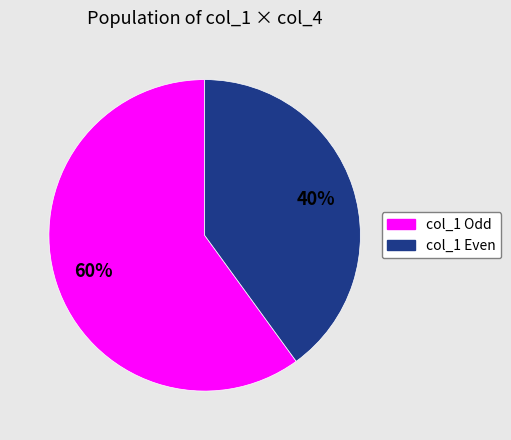

The col_1 Even slice represents 40% of the pie. True or false?

True